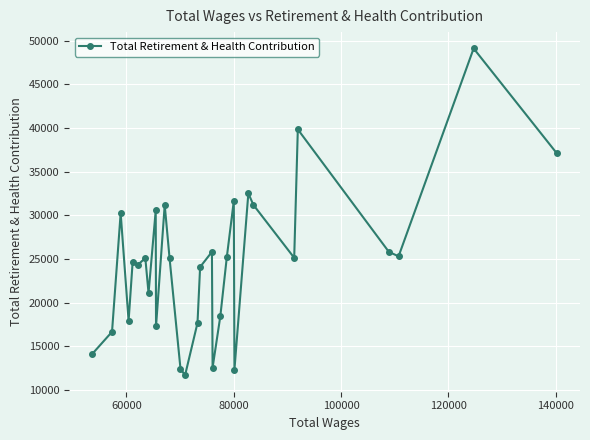

What is the value of the 30th point from the left?

37117